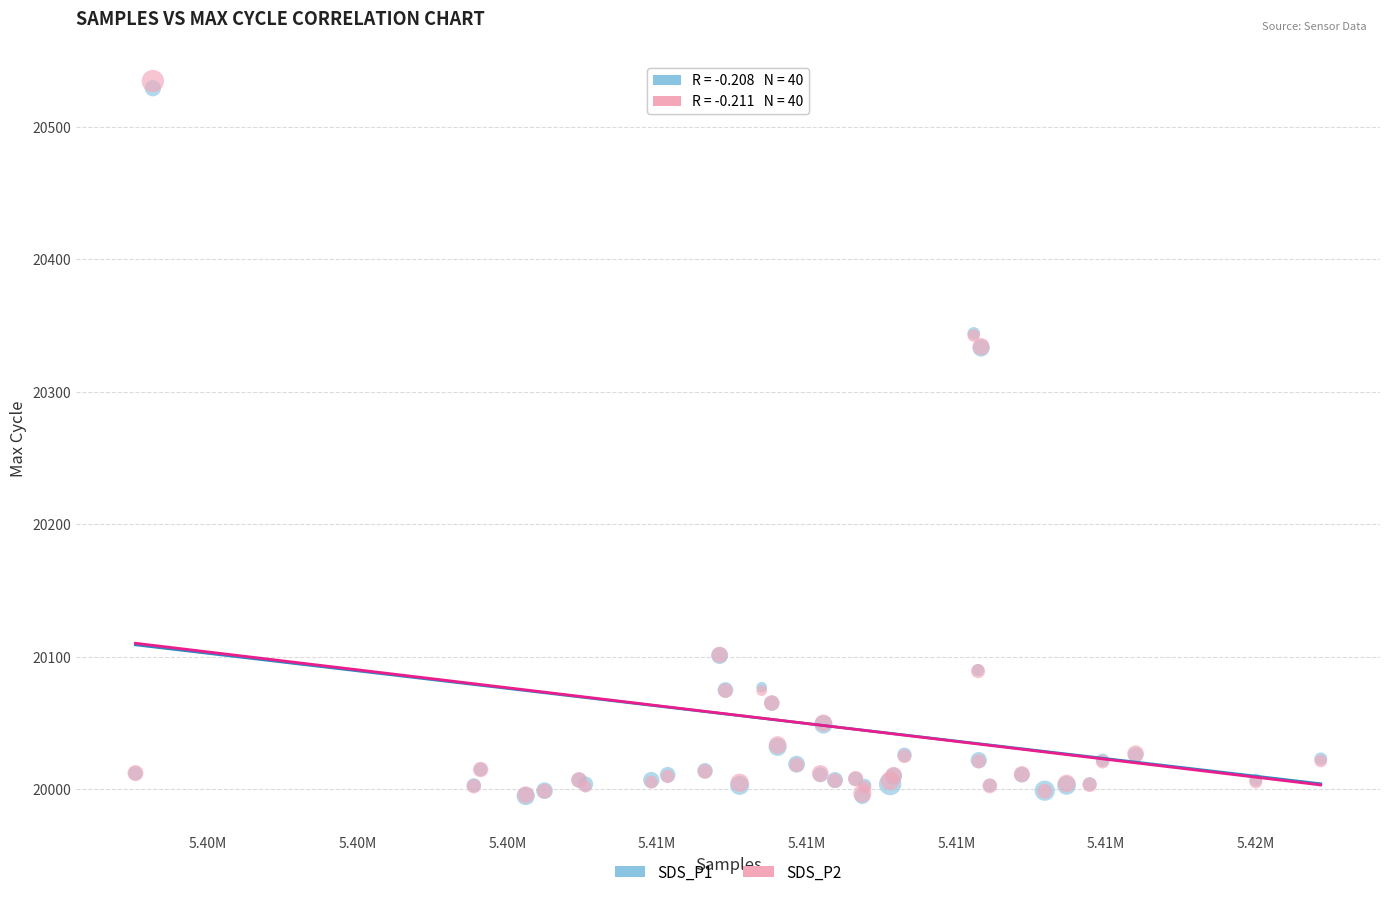

Which series contains the highest Y value?

SDS_P2